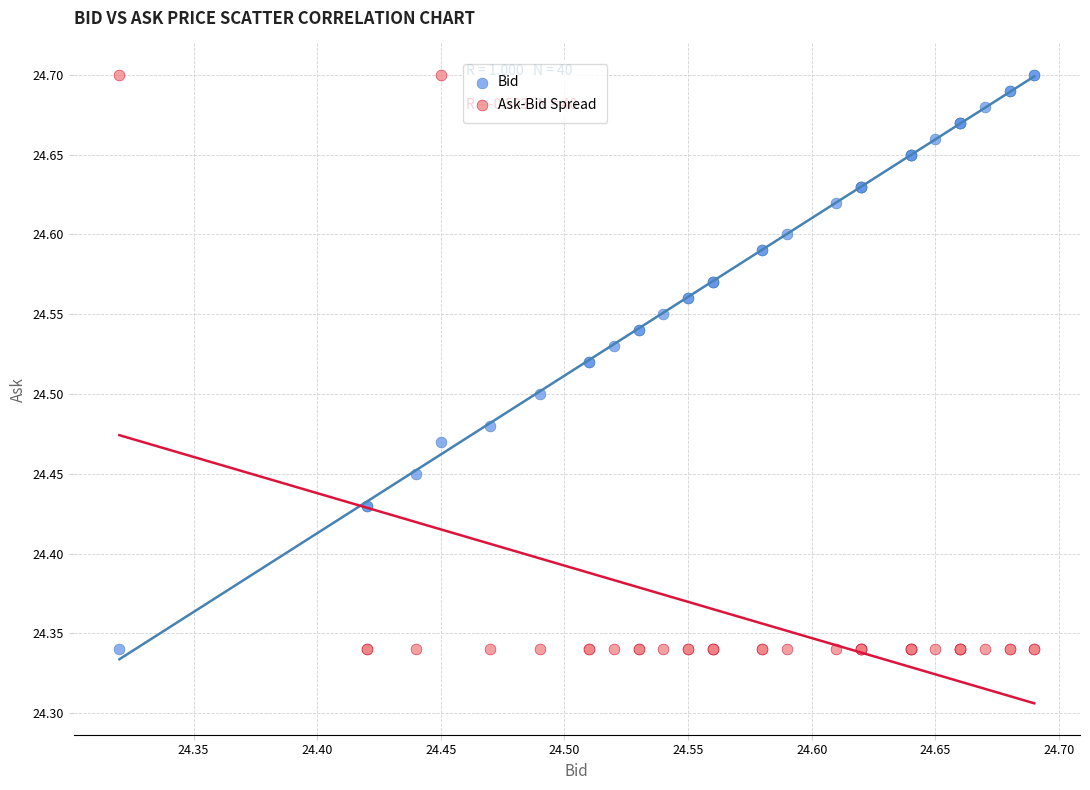

What are all the series names shown in the legend?

Bid, Ask-Bid Spread